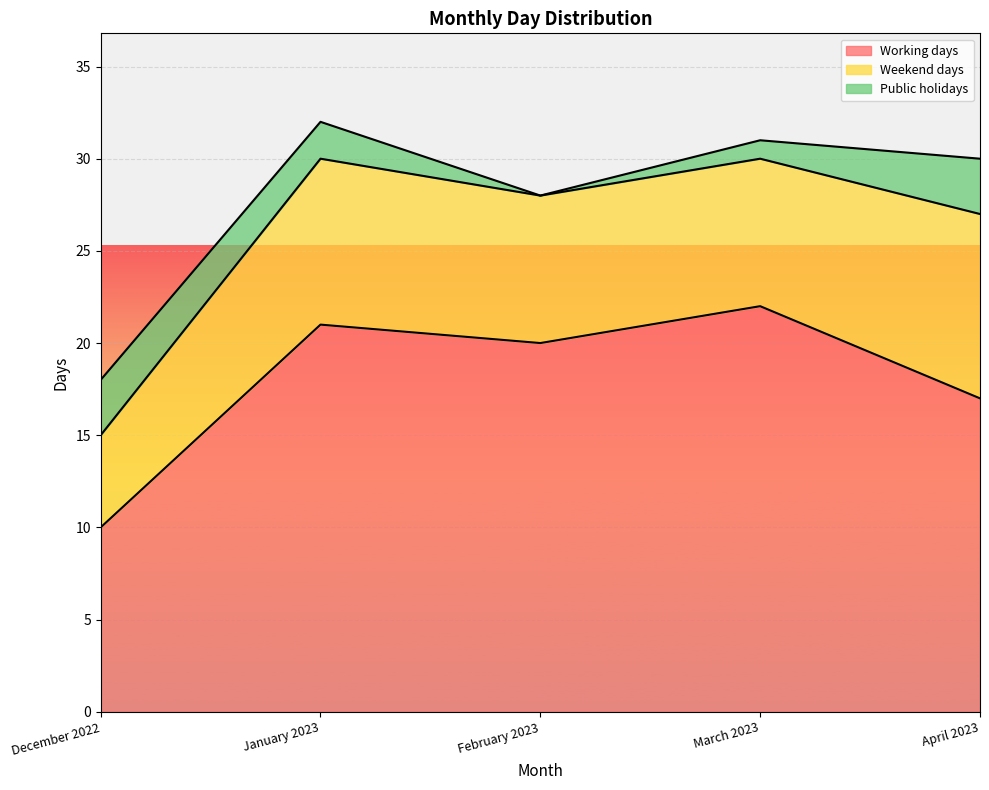

What is the sum of all Public holidays values?

9